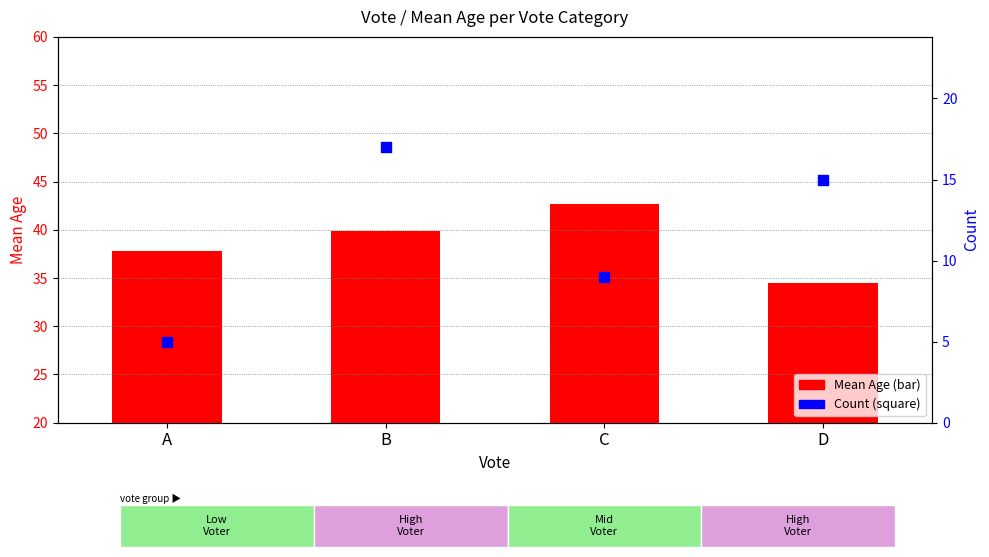

What are all the series names shown in the legend?

Mean Age, Count